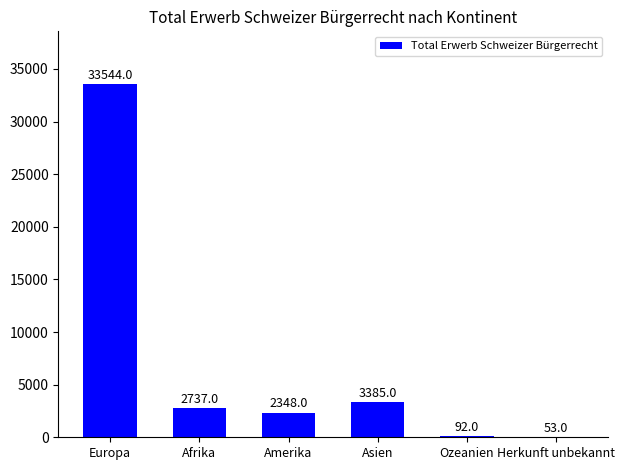

At which label does the data first exceed 2737?

Europa